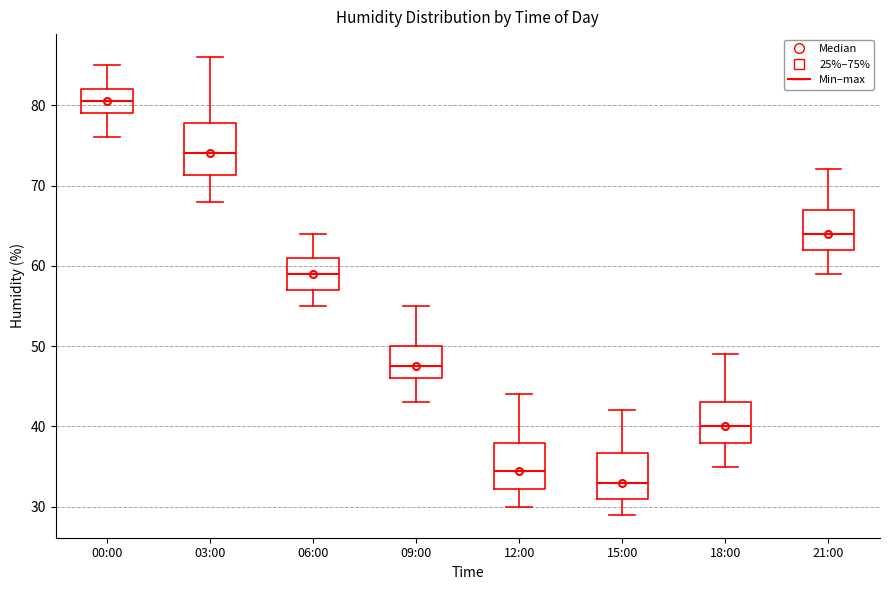

Reading left to right, transcribe this box plot: for each box, give where its median line is, the range the box spans, and where its two whiskers end, as read against the y-axis. The values are not printed on the chart, so give them approximately, as read against the axis.

00:00: median 81, box 79 to 82, whiskers 76 to 85
03:00: median 74, box 71 to 78, whiskers 68 to 86
06:00: median 59, box 57 to 61, whiskers 55 to 64
09:00: median 48, box 46 to 50, whiskers 43 to 55
12:00: median 35, box 32 to 38, whiskers 30 to 44
15:00: median 33, box 31 to 37, whiskers 29 to 42
18:00: median 40, box 38 to 43, whiskers 35 to 49
21:00: median 64, box 62 to 67, whiskers 59 to 72